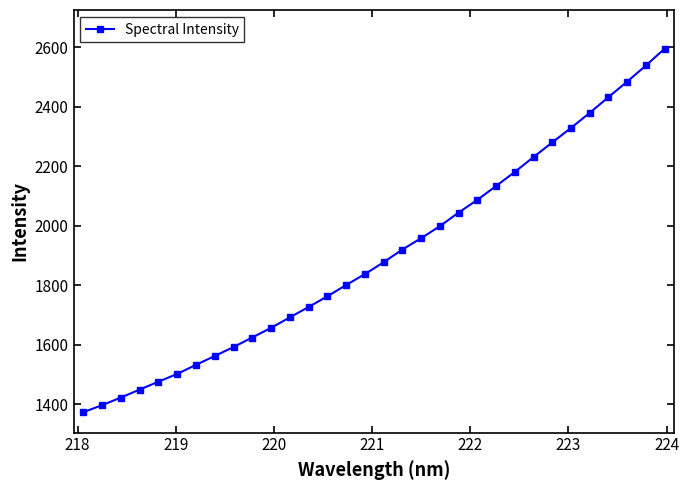

What is the value of the 31st point from the left?

2538.4